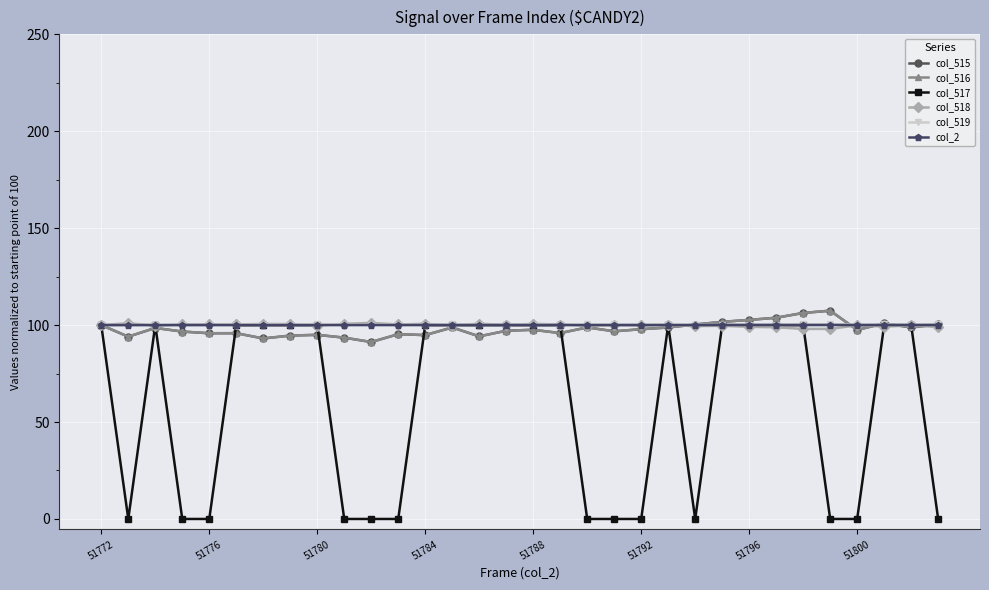

What is the minimum value for col_515?

91.3